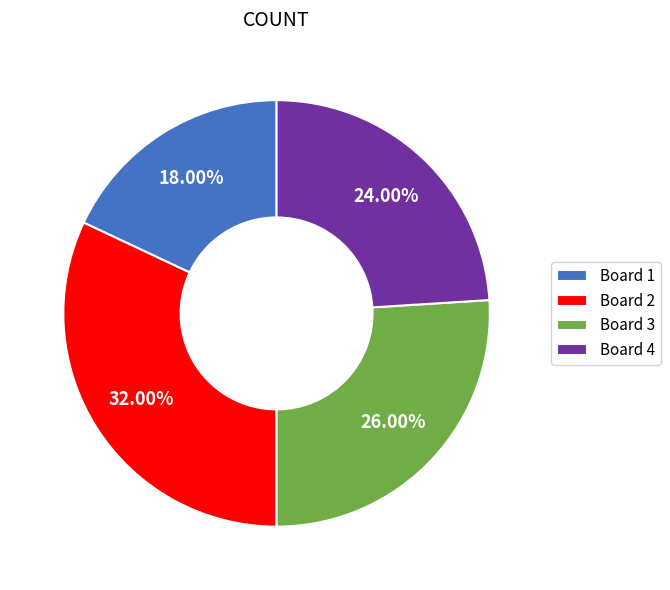

Approximately how many times larger is the value at Board 4 compared to Board 3?

0.9